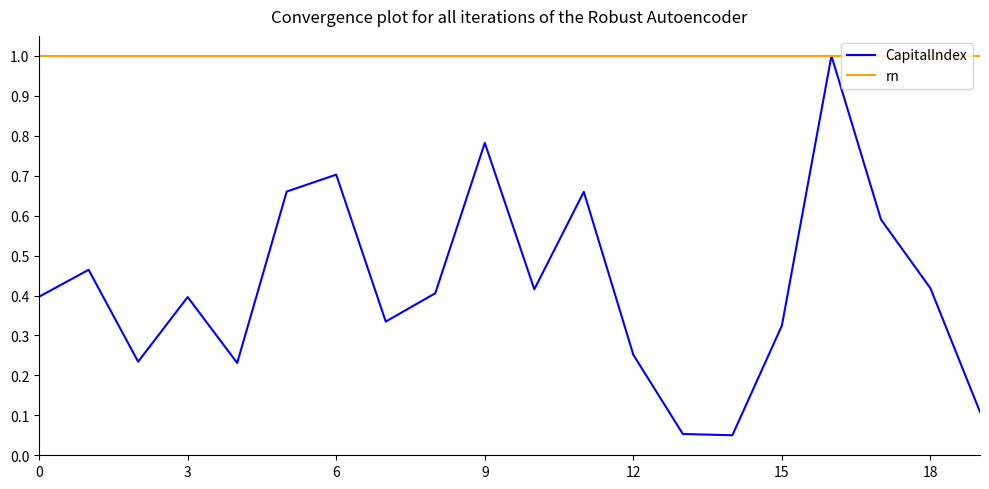

Which series has the largest total across all categories?

rn